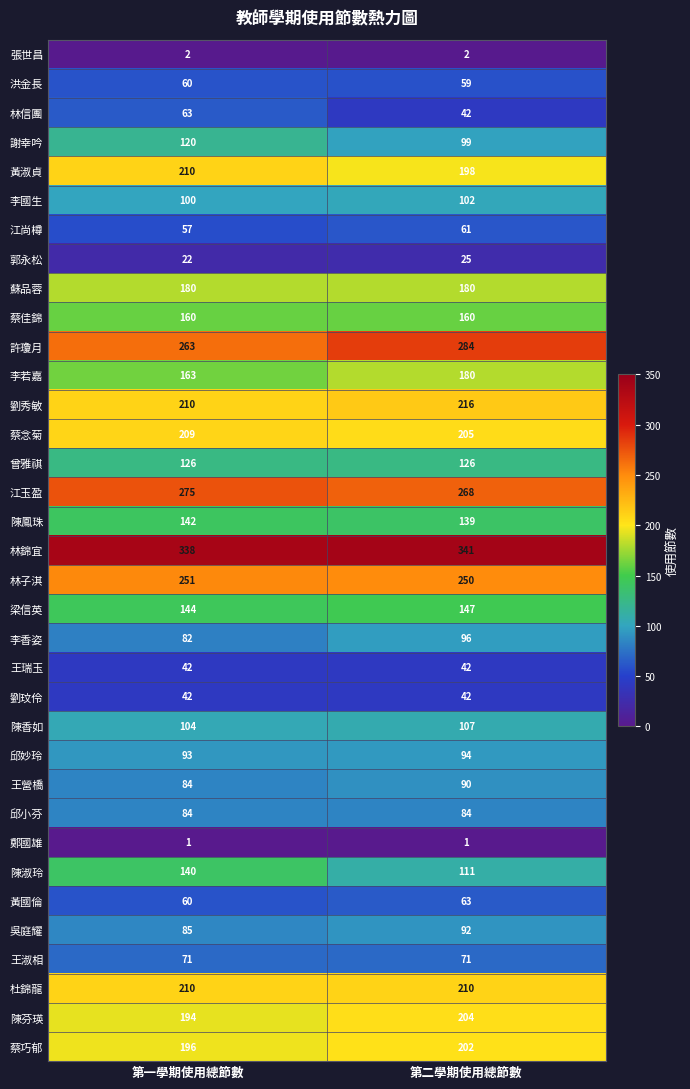

The value of 李國生 at 第二學期使用總節數 is 102. True or false?

True